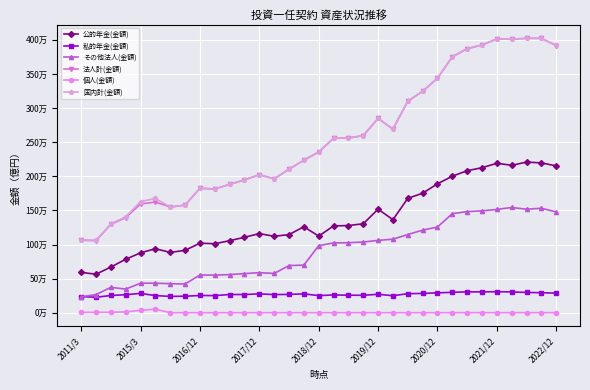

True or false: 個人(金額) and 国内計(金額) intersect in this chart.

False